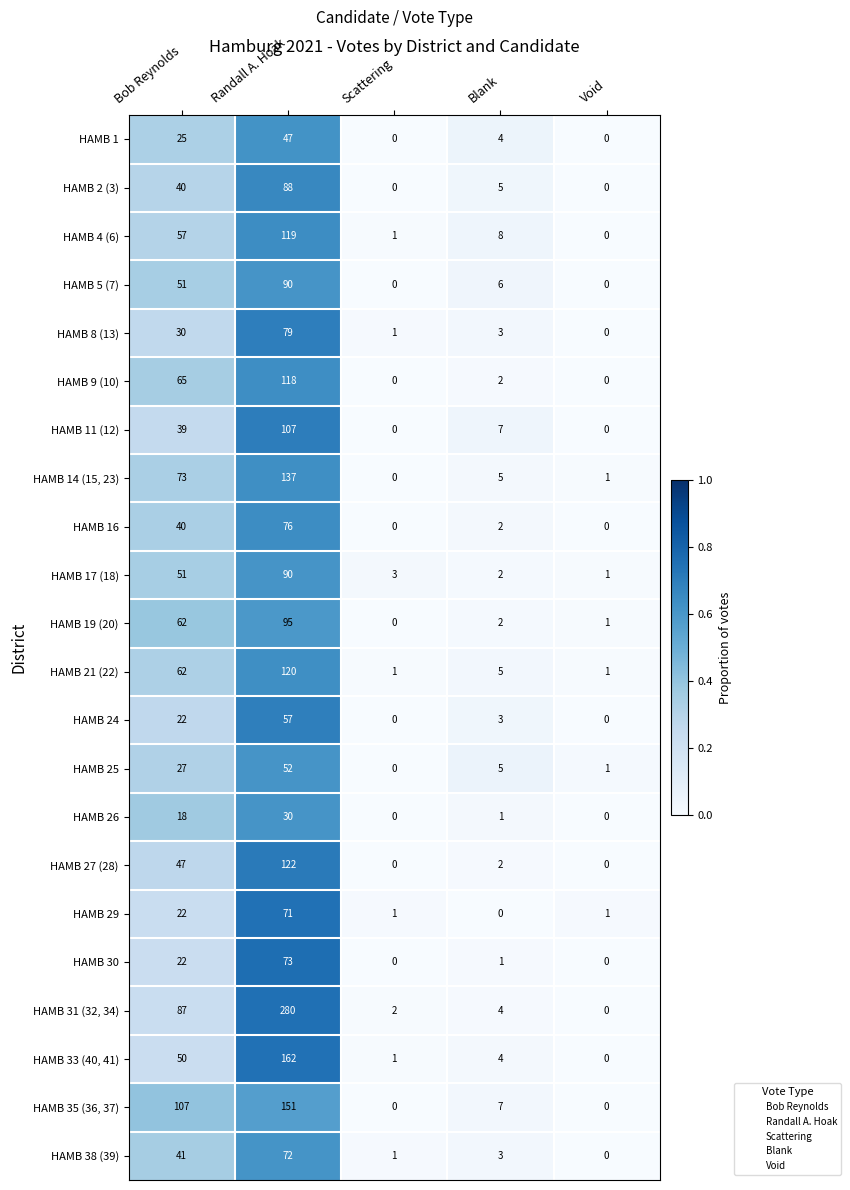

What is the difference between the second highest and minimum values in the HAMB 16 series?

40